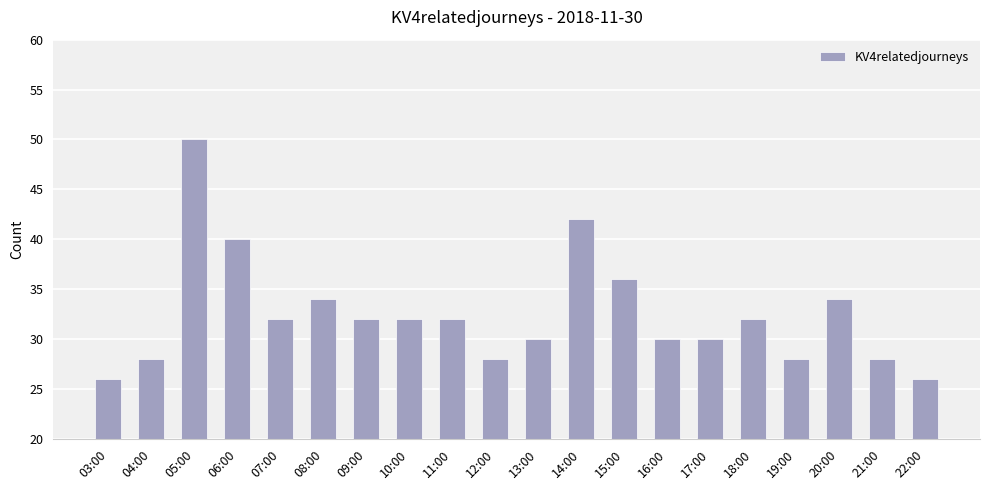

What is the difference between the values at 11:00 and 21:00?

4